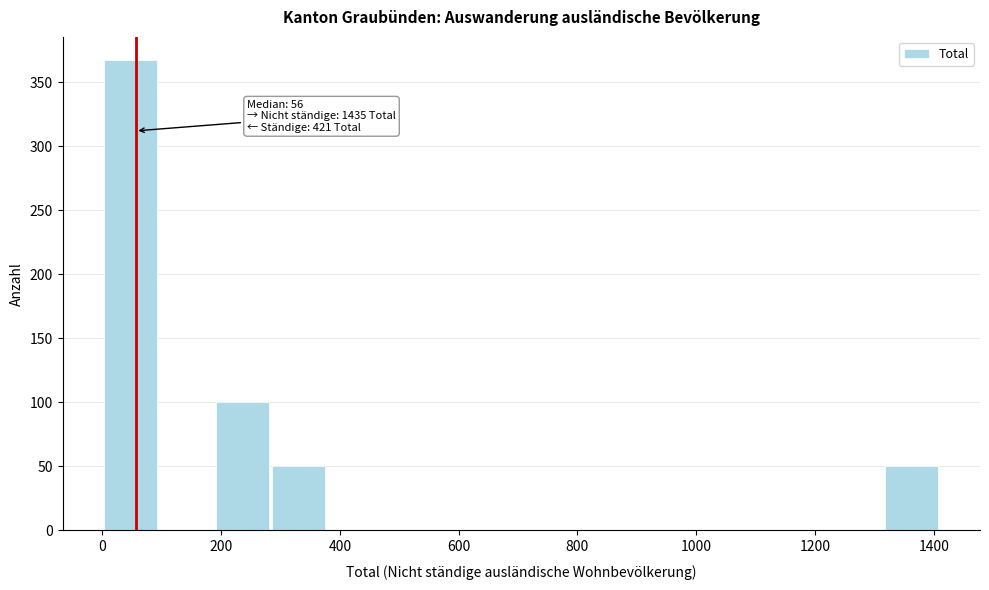

Which range on the x-axis has the tallest bar?

0 to 100